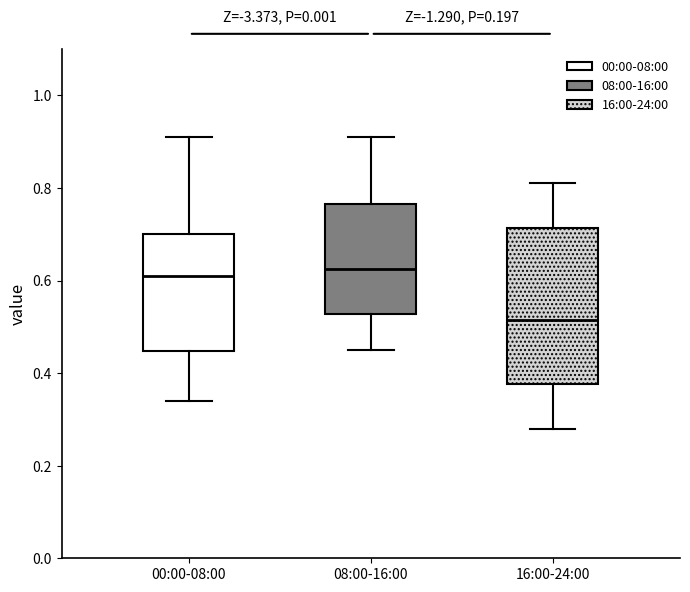

Reading left to right, read every box against the y-axis: the position of its median line, the range the box covers, and the ends of its whiskers. The values are not printed on the chart, so give them approximately, as read against the axis.

00:00-08:00: median 0.62, box 0.44 to 0.70, whiskers 0.34 to 0.92
08:00-16:00: median 0.62, box 0.52 to 0.76, whiskers 0.46 to 0.92
16:00-24:00: median 0.52, box 0.38 to 0.72, whiskers 0.28 to 0.82